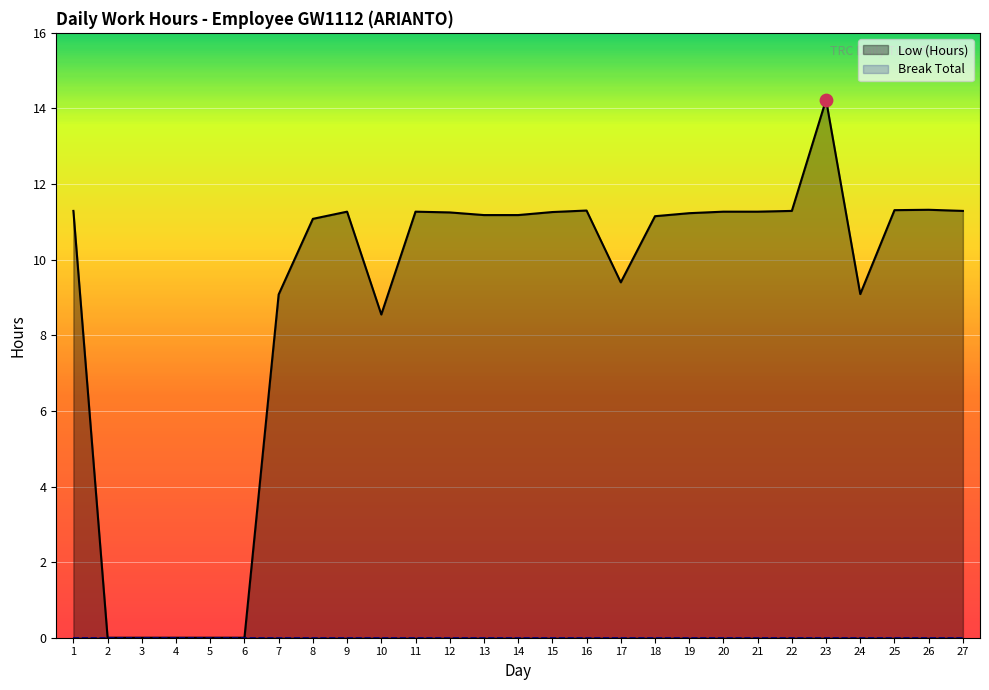

Between 1 and 4, which is larger?

1